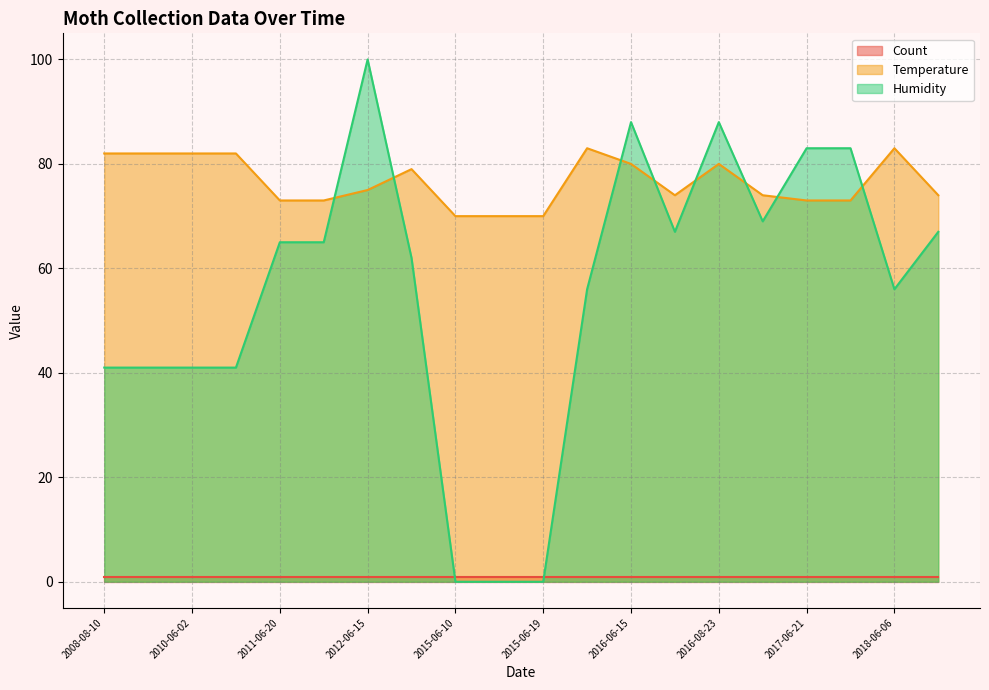

At which category is the sum across all series the highest?

2012-06-15